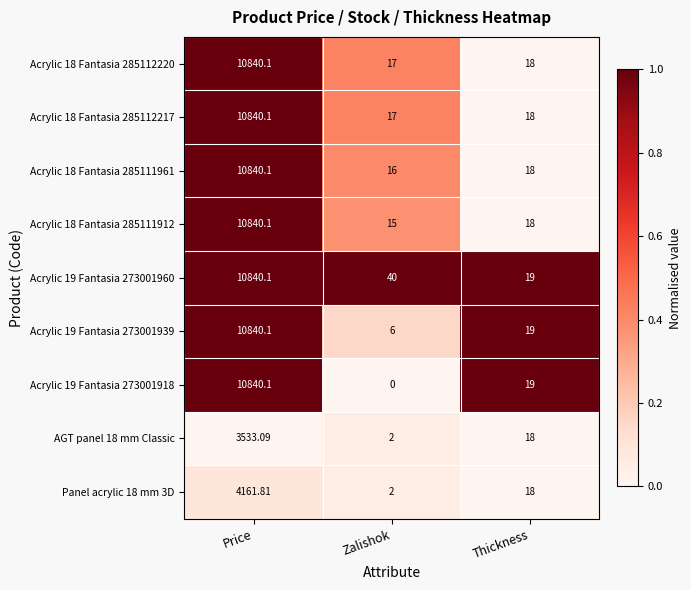

At which label does Acrylic 18 Fantasia 285112220 first exceed 18?

Price